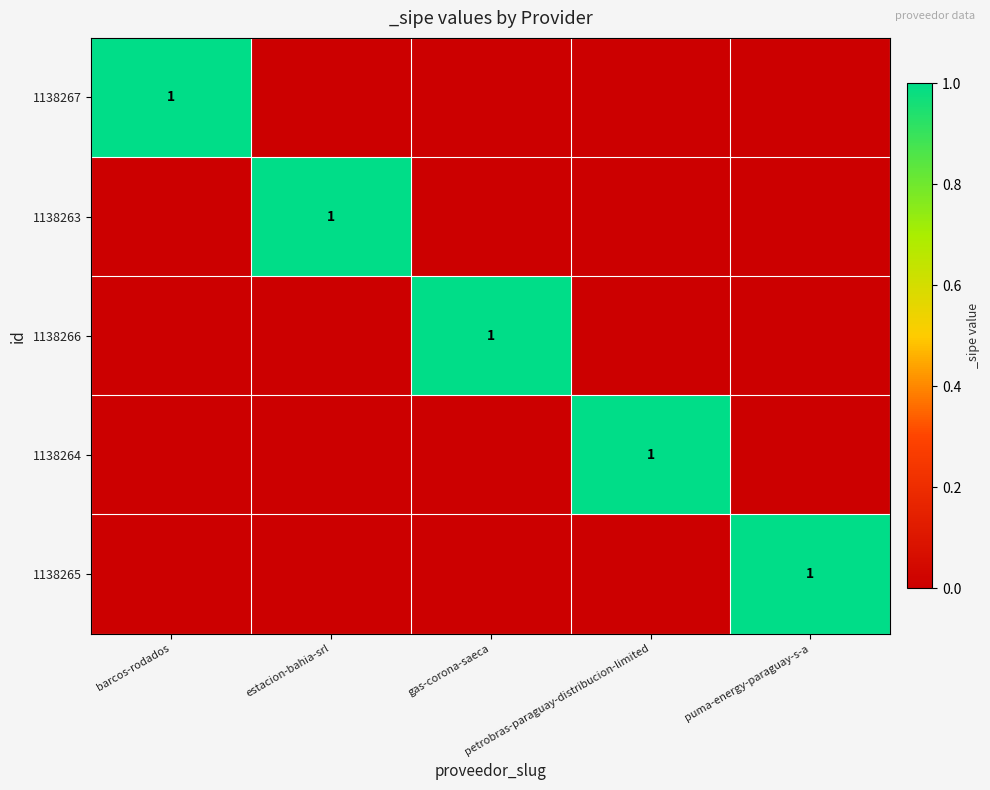

Is it true that 1138267 equals 1 at barcos-rodados?

True